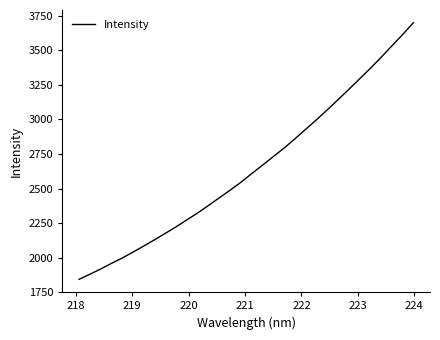

What is the smallest value displayed?

1842.8